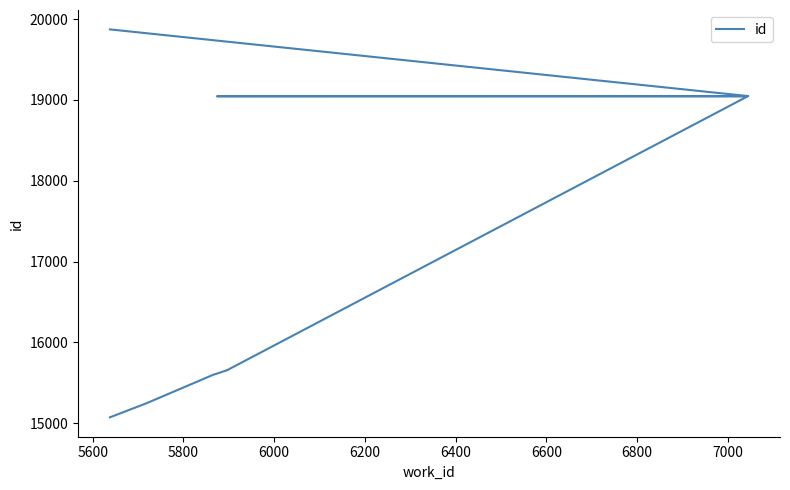

What is the difference between the maximum and minimum values?

4799